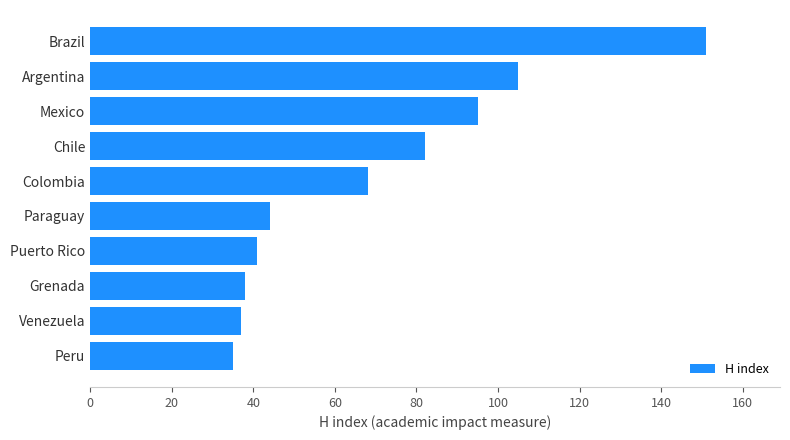

What is the maximum value shown in the chart?

151